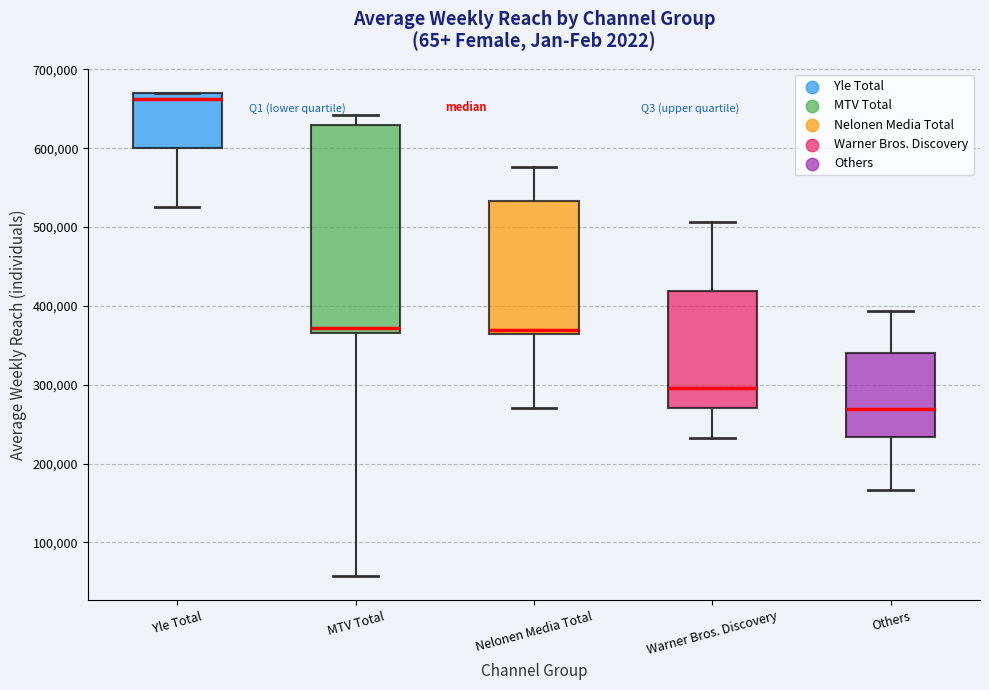

Reading left to right, read every box against the y-axis: the position of its median line, the range the box covers, and the ends of its whiskers. The values are not printed on the chart, so give them approximately, as read against the axis.

Yle Total: median 660000, box 600000 to 670000, whiskers 530000 to 670000
MTV Total: median 370000 (just above the box's lower edge), box 370000 to 630000, whiskers 60000 to 640000
Nelonen Media Total: median 370000, box 360000 to 530000, whiskers 270000 to 580000
Warner Bros. Discovery: median 300000, box 270000 to 420000, whiskers 230000 to 510000
Others: median 270000, box 230000 to 340000, whiskers 170000 to 390000